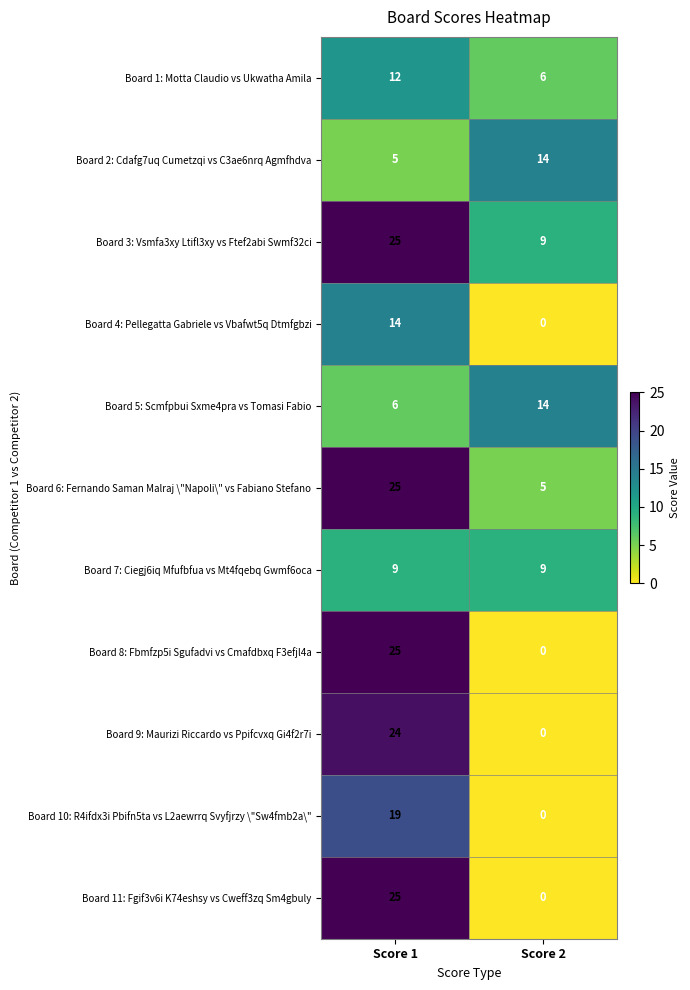

Reading right to left, what are all the values shown in this chart?

Board 1: Motta Claudio vs Ukwatha Amila: 6	12
Board 2: Cdafg7uq Cumetzqi vs C3ae6nrq Agmfhdva: 14	5
Board 3: Vsmfa3xy Ltifl3xy vs Ftef2abi Swmf32ci: 9	25
Board 4: Pellegatta Gabriele vs Vbafwt5q Dtmfgbzi: 0	14
Board 5: Scmfpbui Sxme4pra vs Tomasi Fabio: 14	6
Board 6: Fernando Saman Malraj \"Napoli\" vs Fabiano Stefano: 5	25
Board 7: Ciegj6iq Mfufbfua vs Mt4fqebq Gwmf6oca: 9	9
Board 8: Fbmfzp5i Sgufadvi vs Cmafdbxq F3efjl4a: 0	25
Board 9: Maurizi Riccardo vs Ppifcvxq Gi4f2r7i: 0	24
Board 10: R4ifdx3i Pbifn5ta vs L2aewrrq Svyfjrzy \"Sw4fmb2a\": 0	19
Board 11: Fgif3v6i K74eshsy vs Cweff3zq Sm4gbuly: 0	25